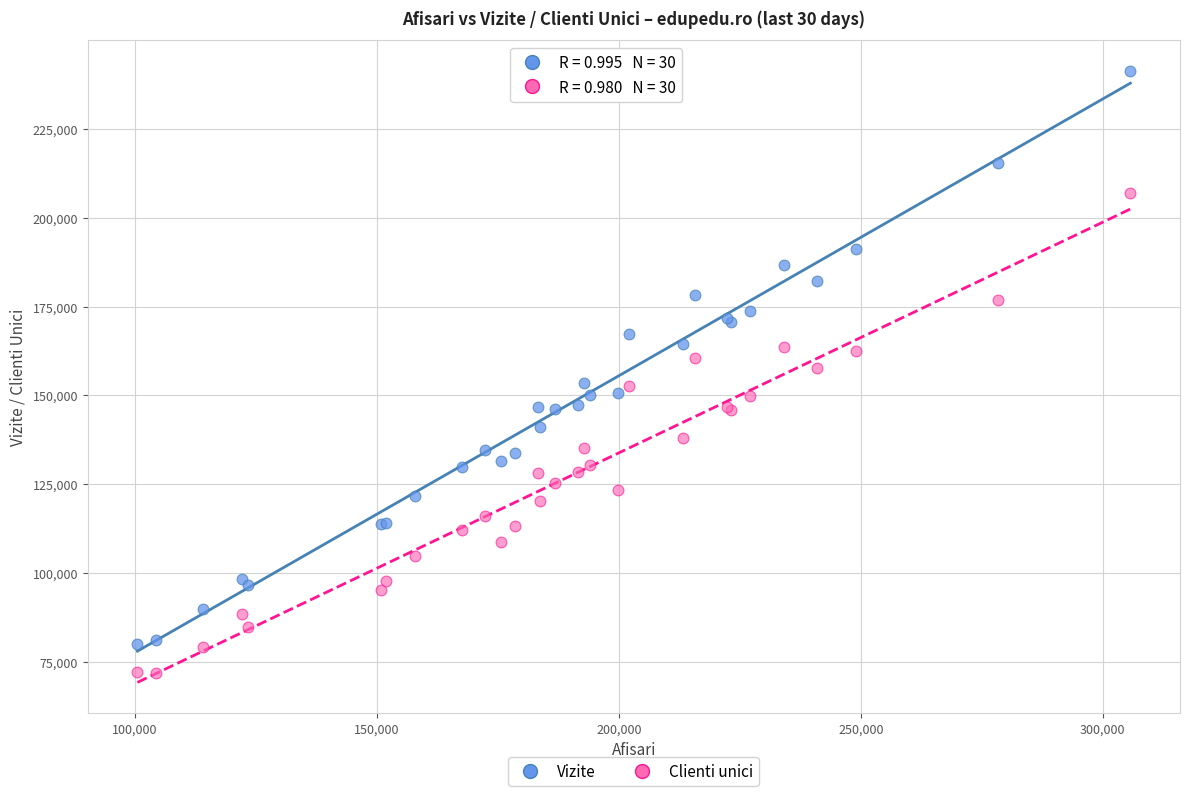

What are all the series names shown in the legend?

Vizite, Clienti unici